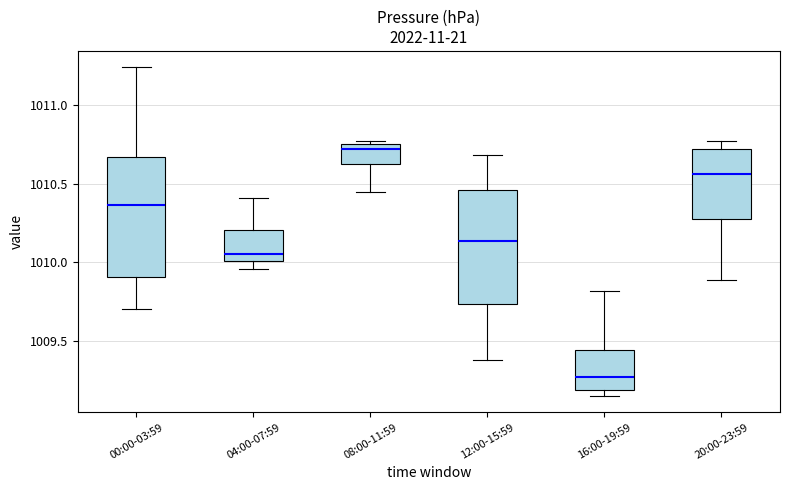

Which box has the highest median line?

08:00-11:59